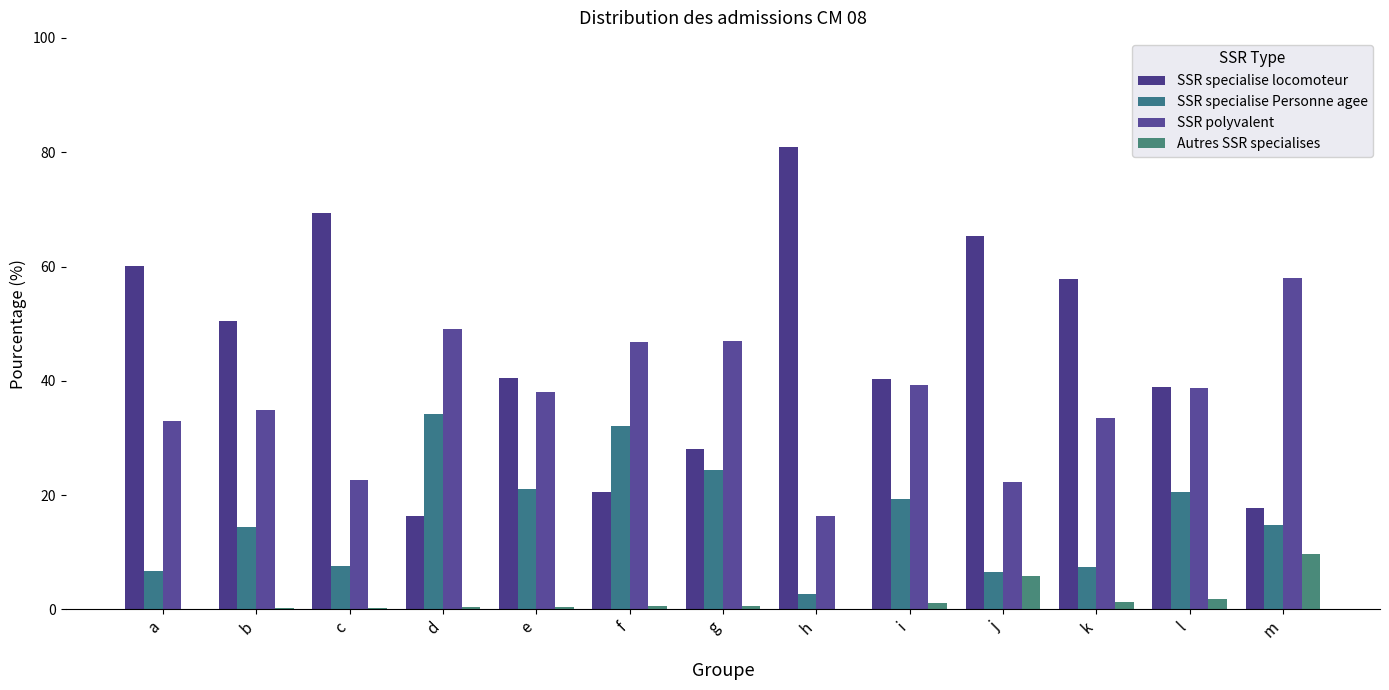

The value of SSR polyvalent at k is 33.4. True or false?

True